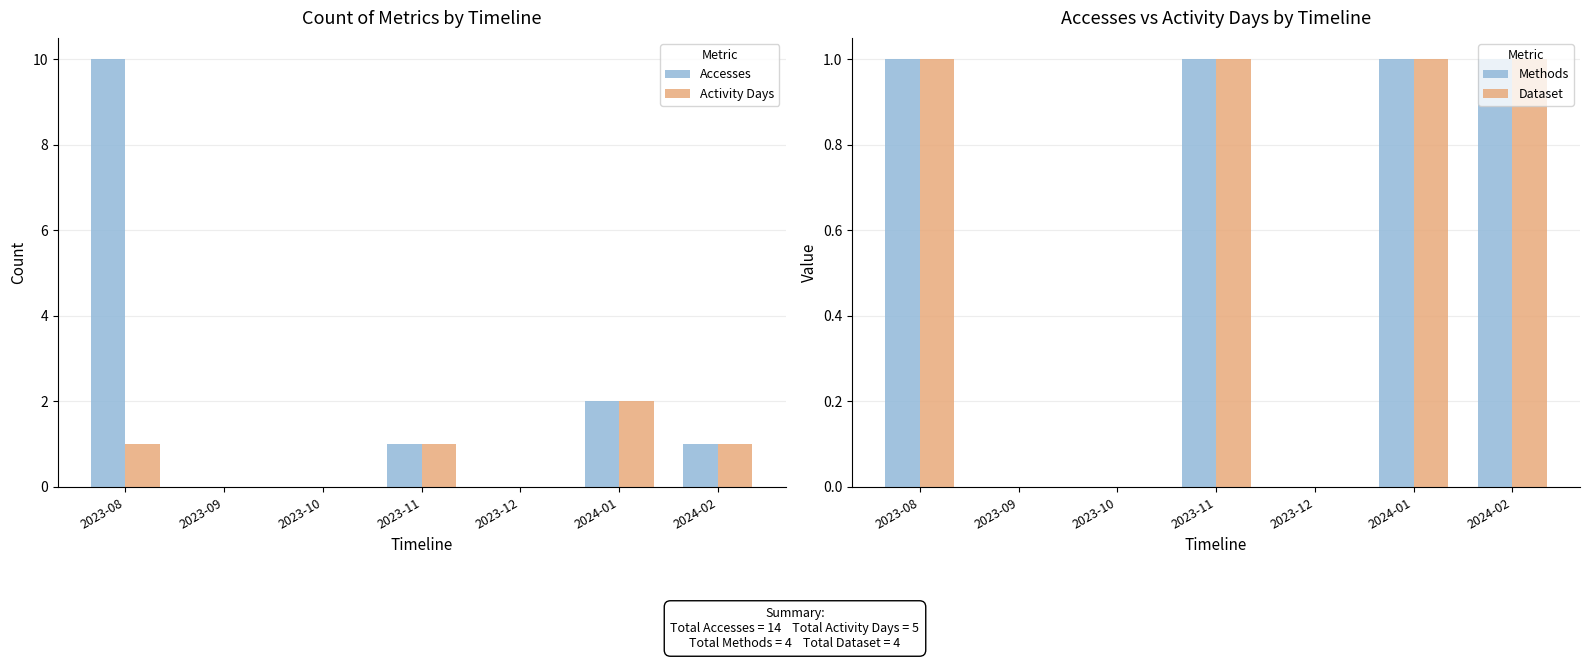

True or false: Methods has a value of 1 at 2023-11.

True